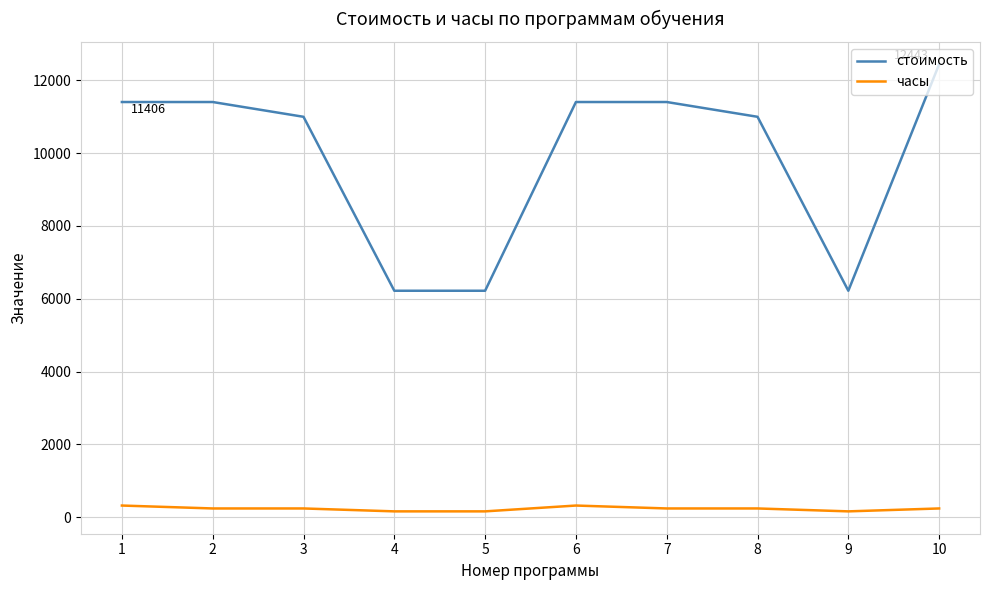

What is the minimum value shown in the chart?

160